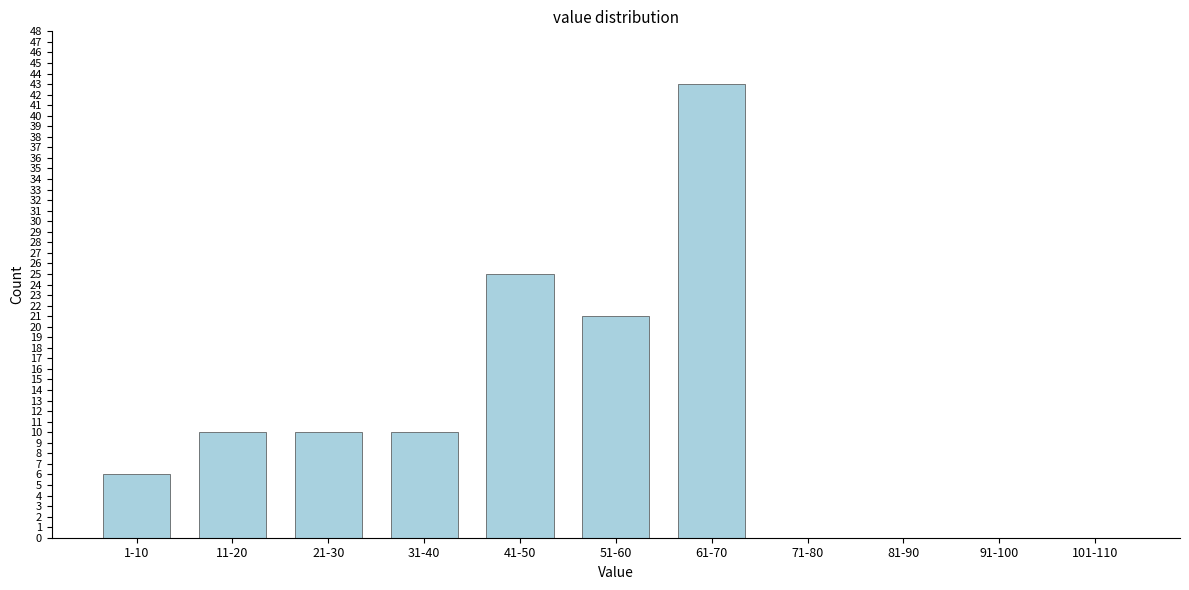

Reading left to right, list all the values displayed in this chart.

1-10=6	11-20=10	21-30=10	31-40=10	41-50=25	51-60=21	61-70=43	71-80=0	81-90=0	91-100=0	101-110=0